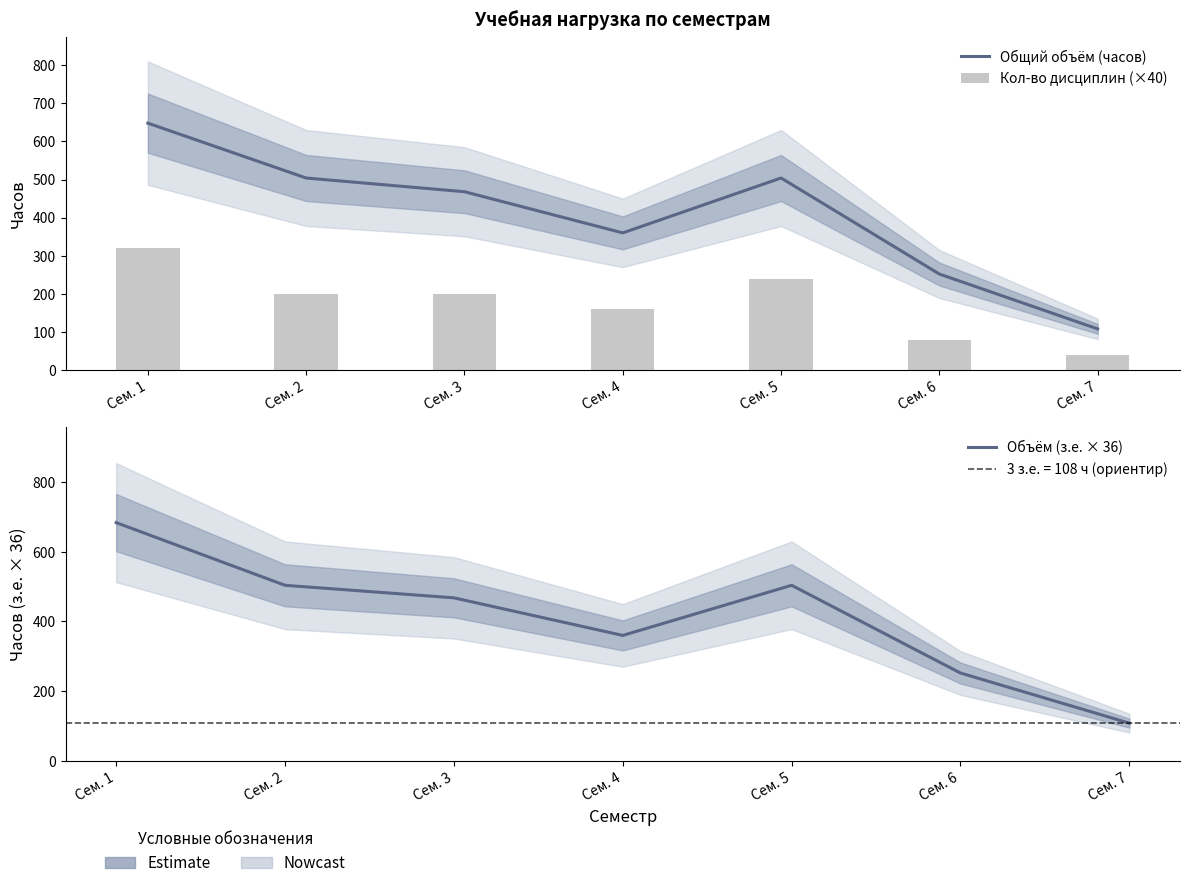

What is the total value across all series at Сем. 5?

1248